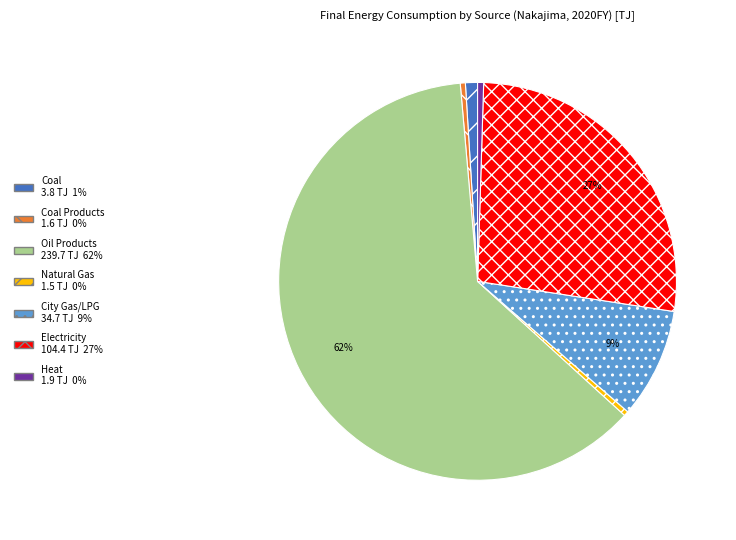

To the nearest percent, what is the average slice percentage?

14%